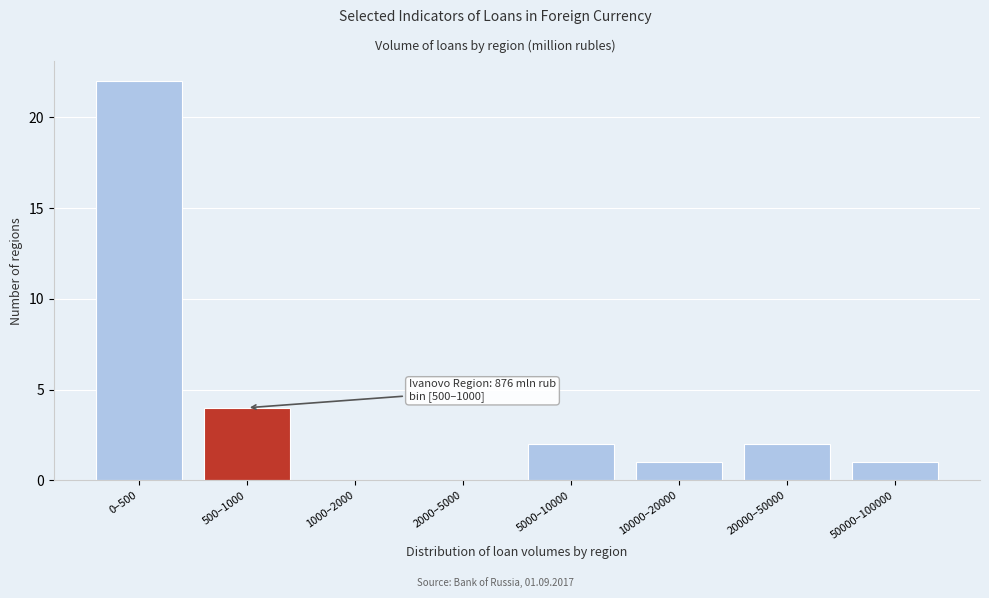

Reading left to right, what are all the values shown in this chart?

0–500=22	500–1000=4	1000–2000=0	2000–5000=0	5000–10000=2	10000–20000=1	20000–50000=2	50000–100000=1